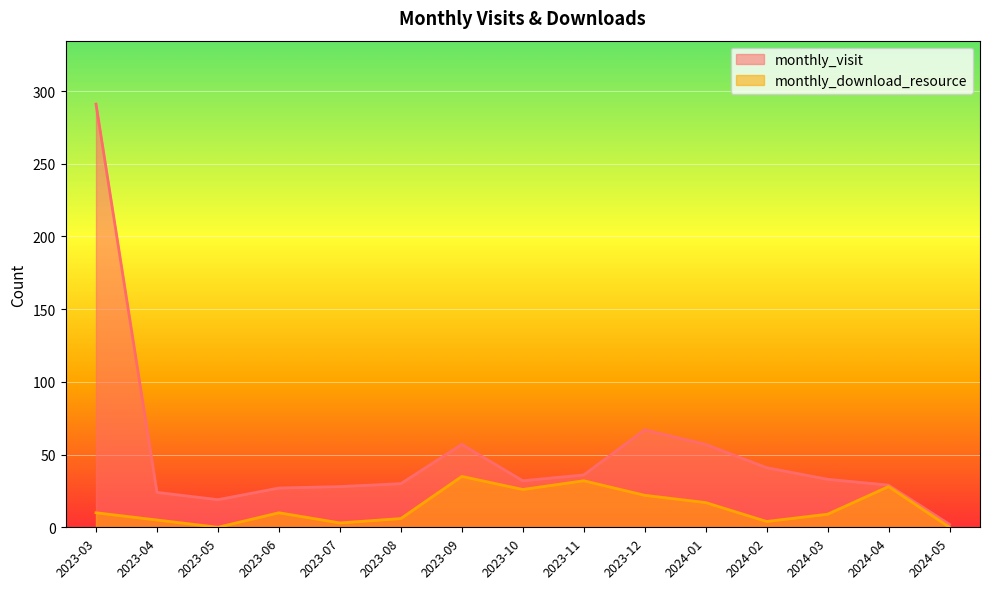

What position from the left is 2024-03?

13